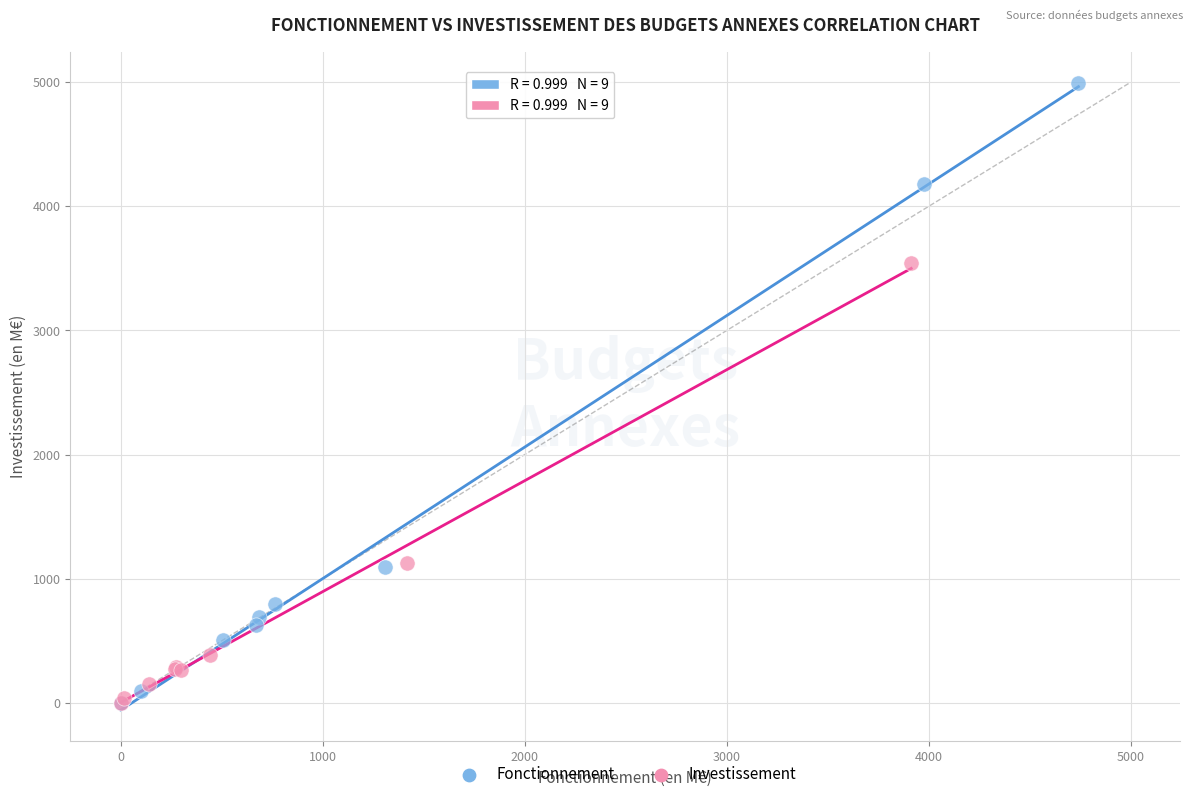

Which series reaches the maximum Y coordinate?

Fonctionnement